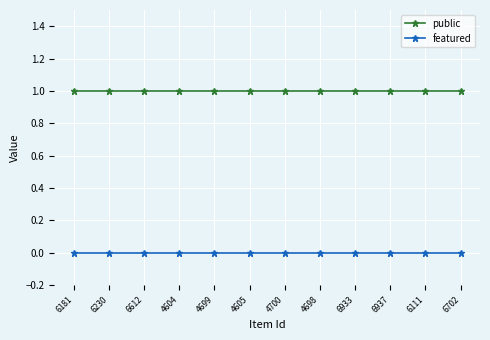

Is the value of public at 4700 greater than the value of featured at 6702?

Yes